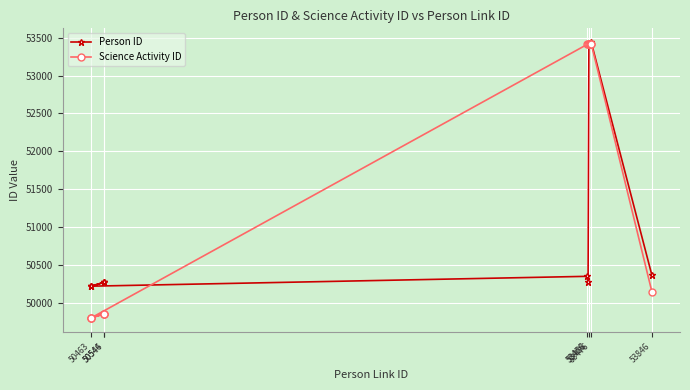

Which series has the largest total across all categories?

Science Activity ID